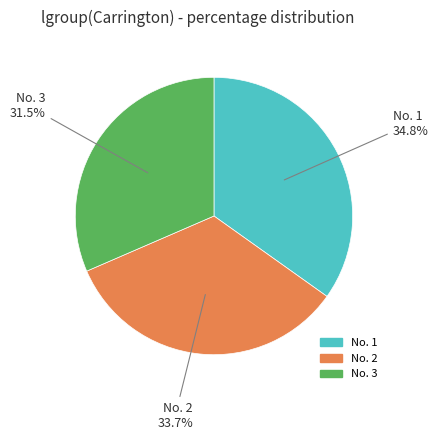

Is there any slice that represents more than half of the pie?

No